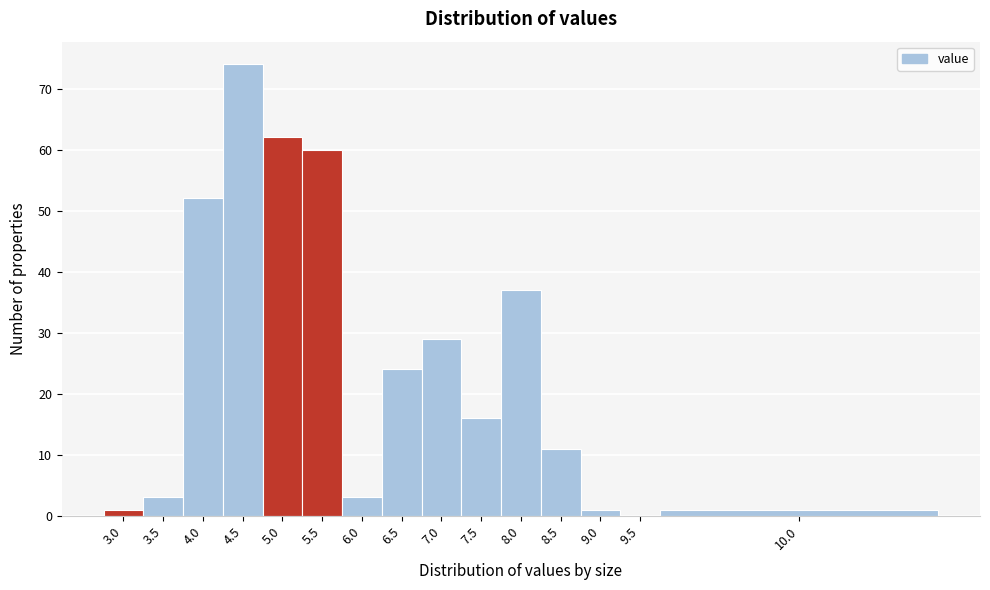

Reading left to right, what are all the values shown in this chart?

3.0=1	3.5=3	4.0=52	4.5=74	5.0=62	5.5=60	6.0=3	6.5=24	7.0=29	7.5=16	8.0=37	8.5=11	9.0=1	9.5=0	10.0=1